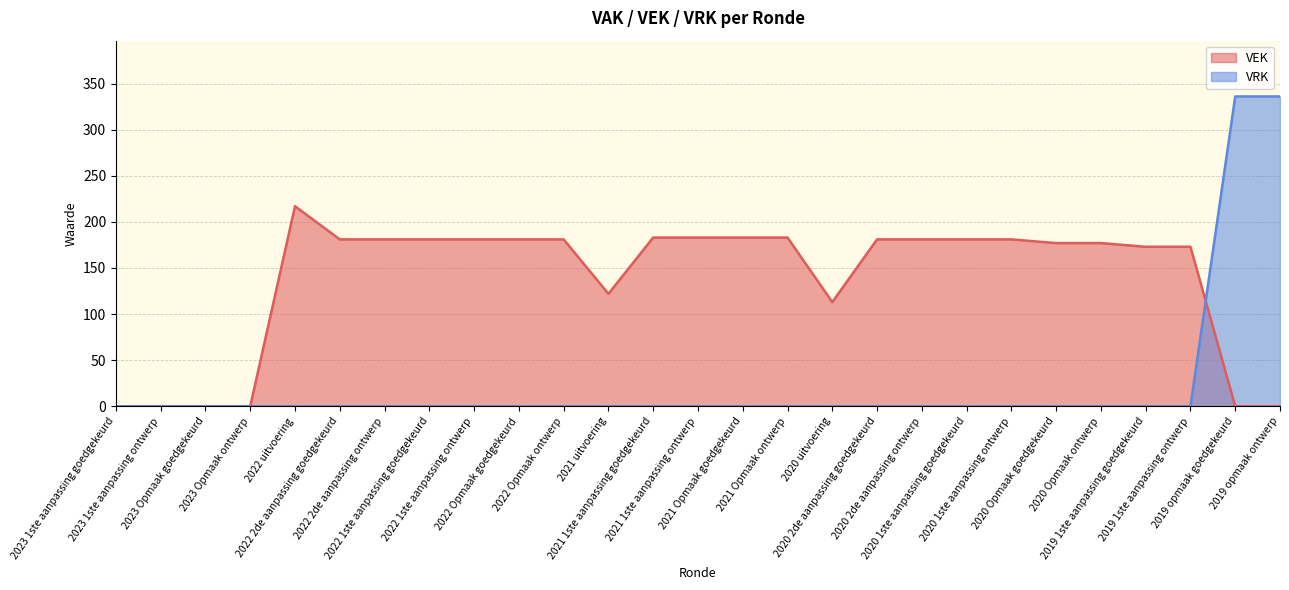

List the series in order of their peak value, lowest first.

VEK, VRK